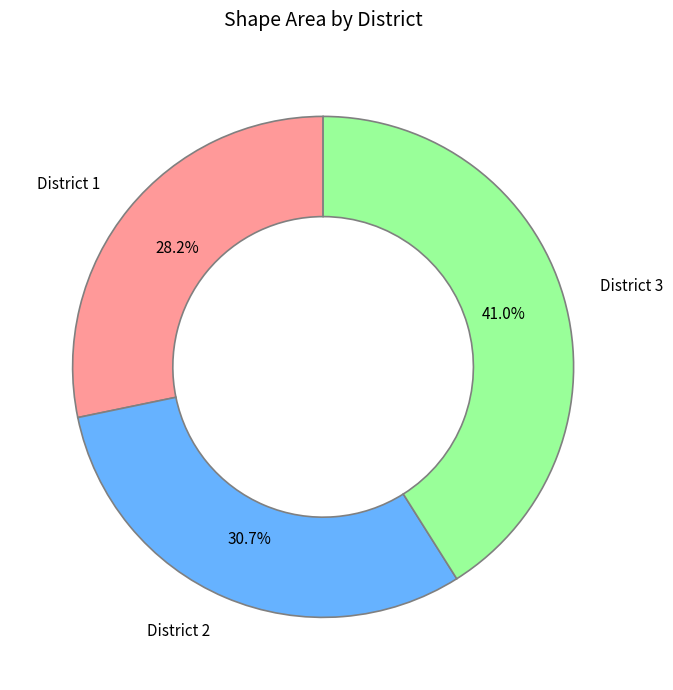

Is it true that District 2 is 19% of the pie?

False